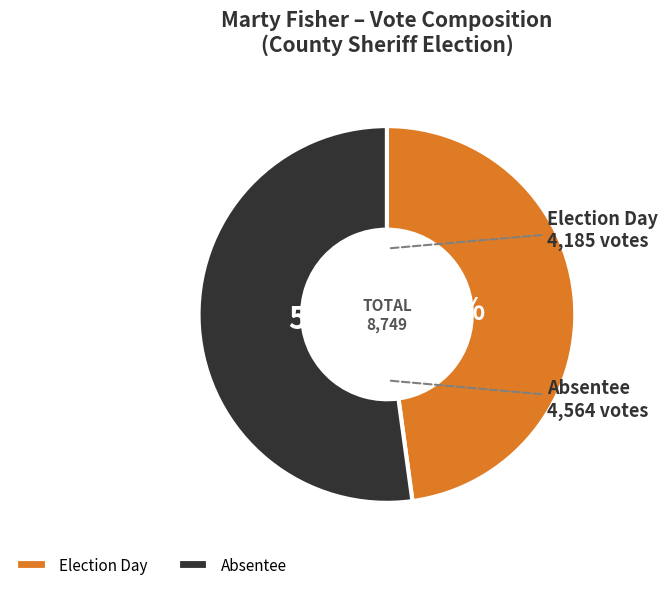

Is it true that Election Day is 48% of the pie?

True